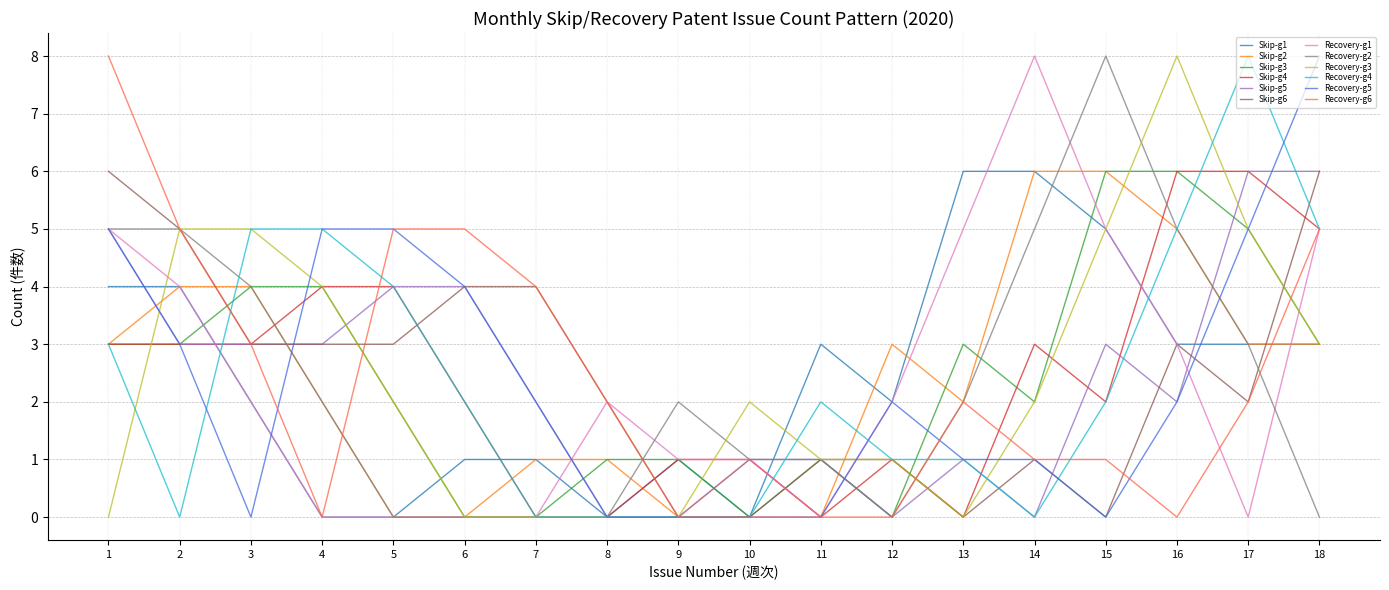

What is the maximum value shown in the chart?

8